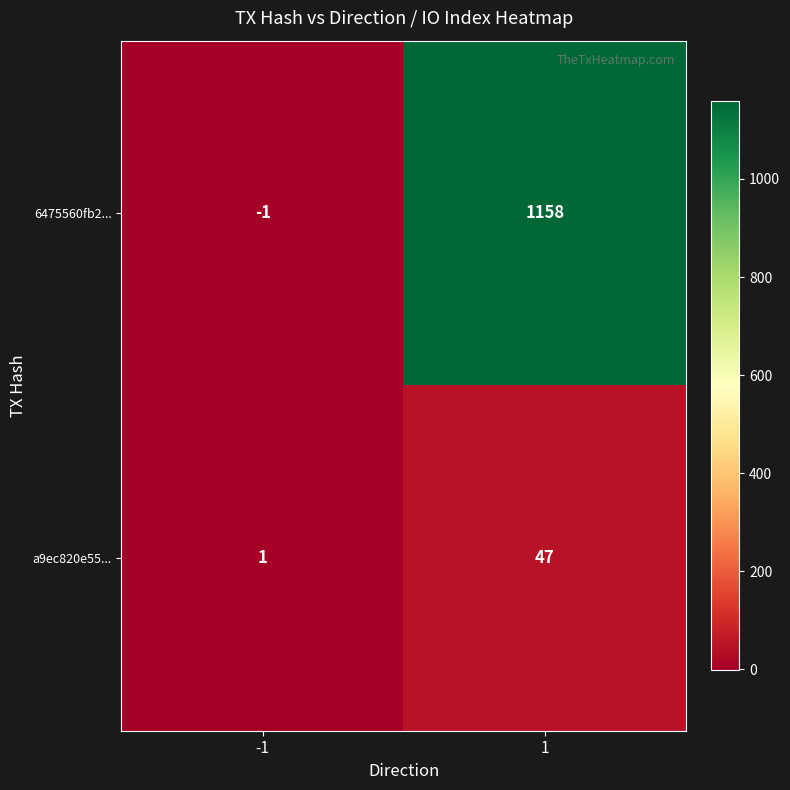

What is the difference between the a9ec820e55... values at 1 and -1?

46